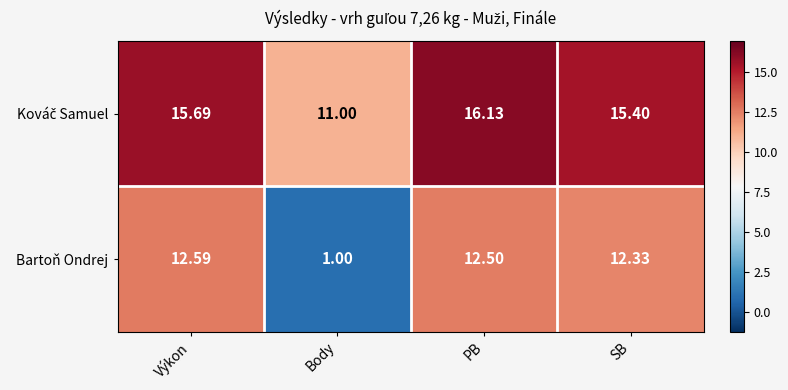

At which label is Bartoň Ondrej closest to 6?

Body